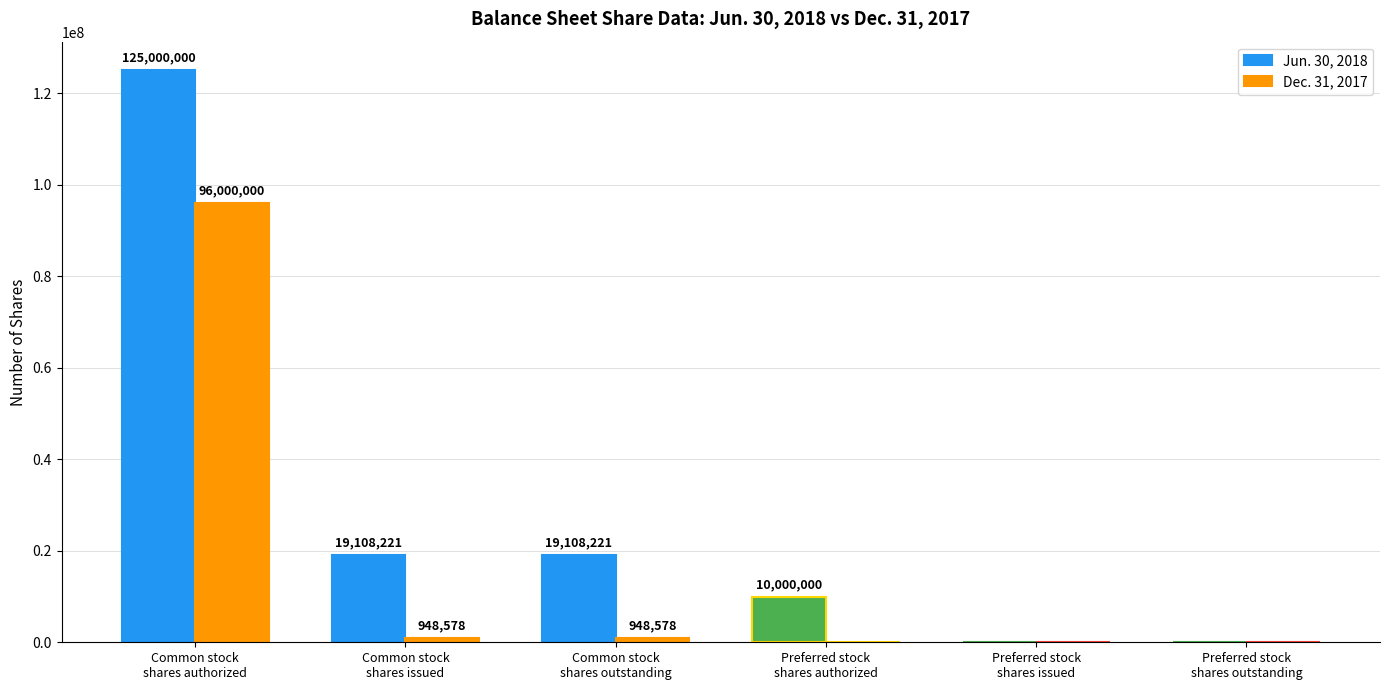

Which series has the largest total across all categories?

Jun. 30, 2018